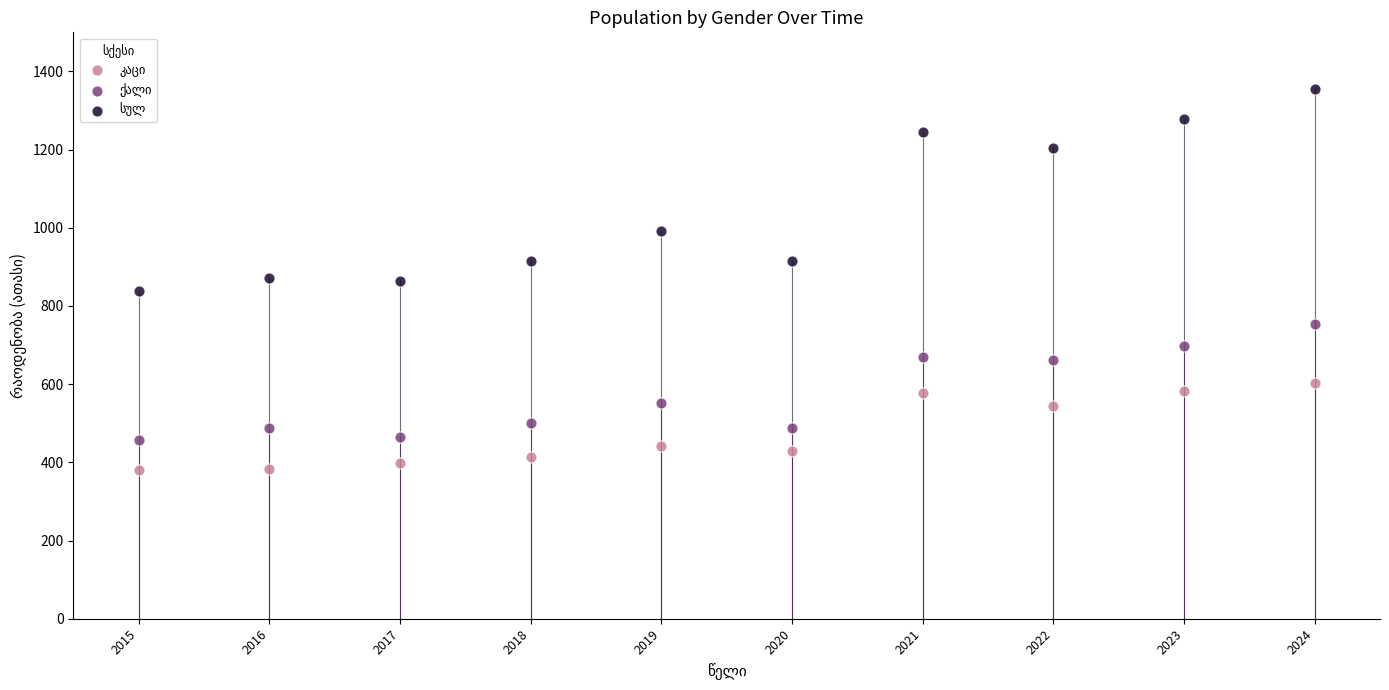

What is the X range (max minus min) for the scatter plot?

9.0